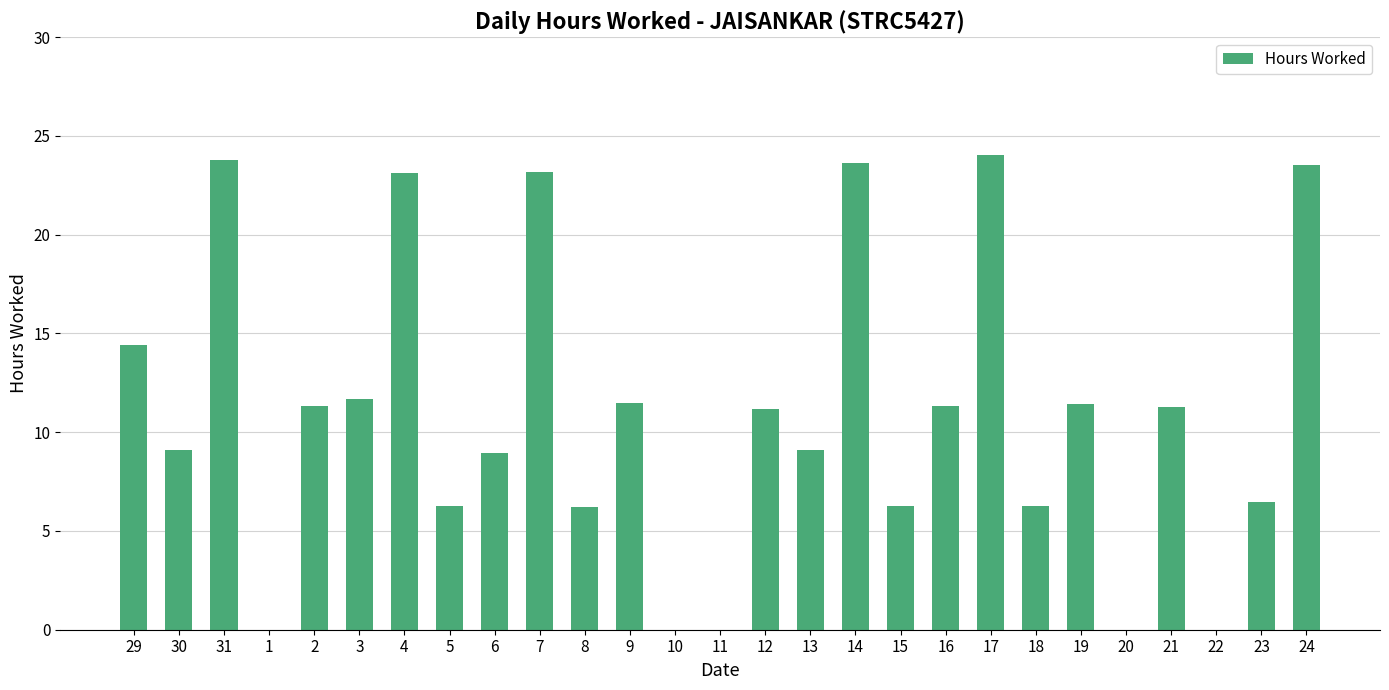

What is the change in value from 6 to 14?

+14.7